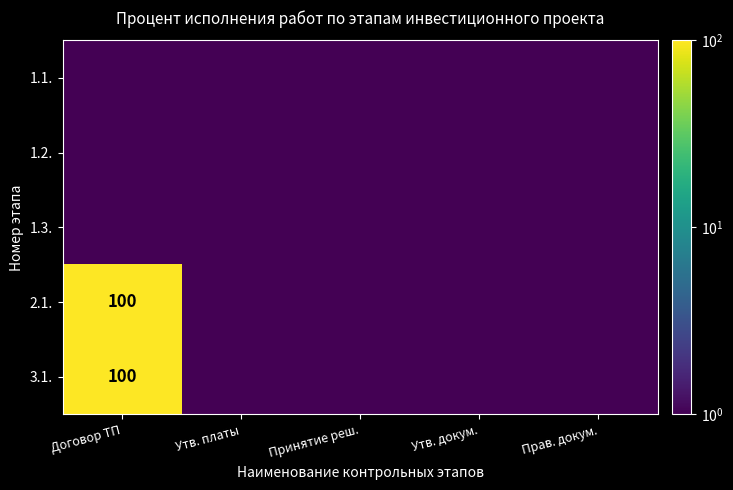

The value of 3.1. at Договор ТП is 138.0. True or false?

False